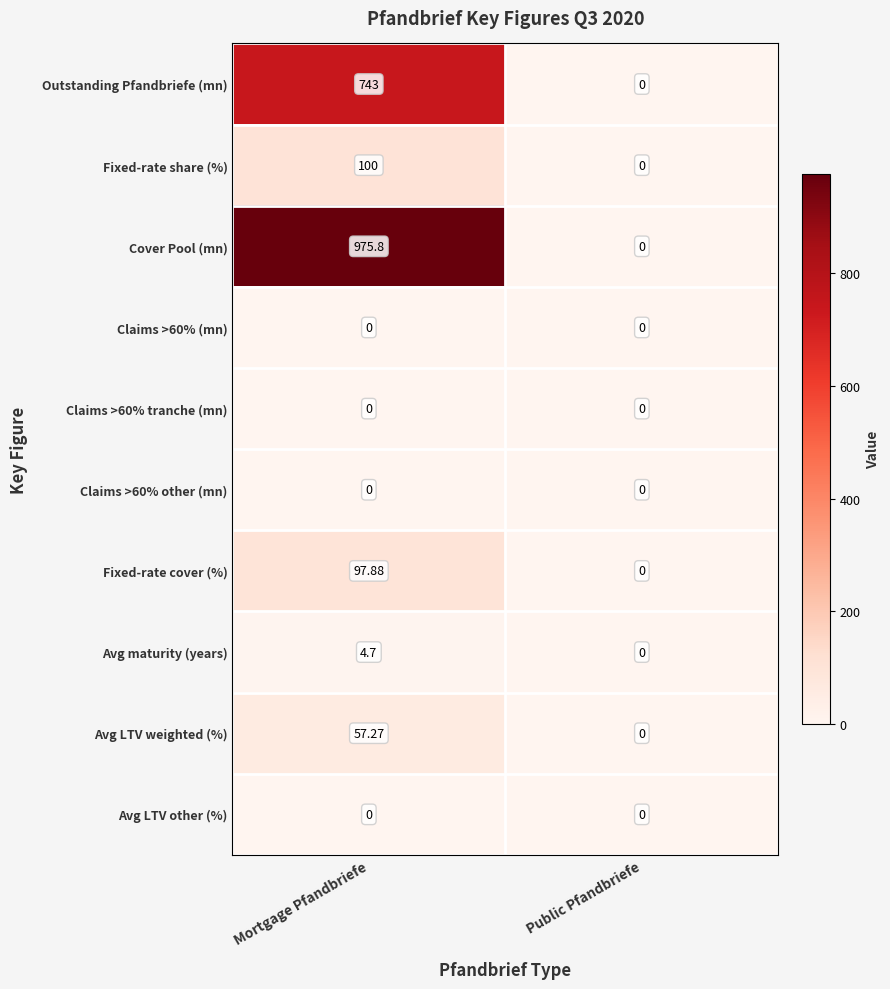

Which category has the lowest value across all series?

Public Pfandbriefe